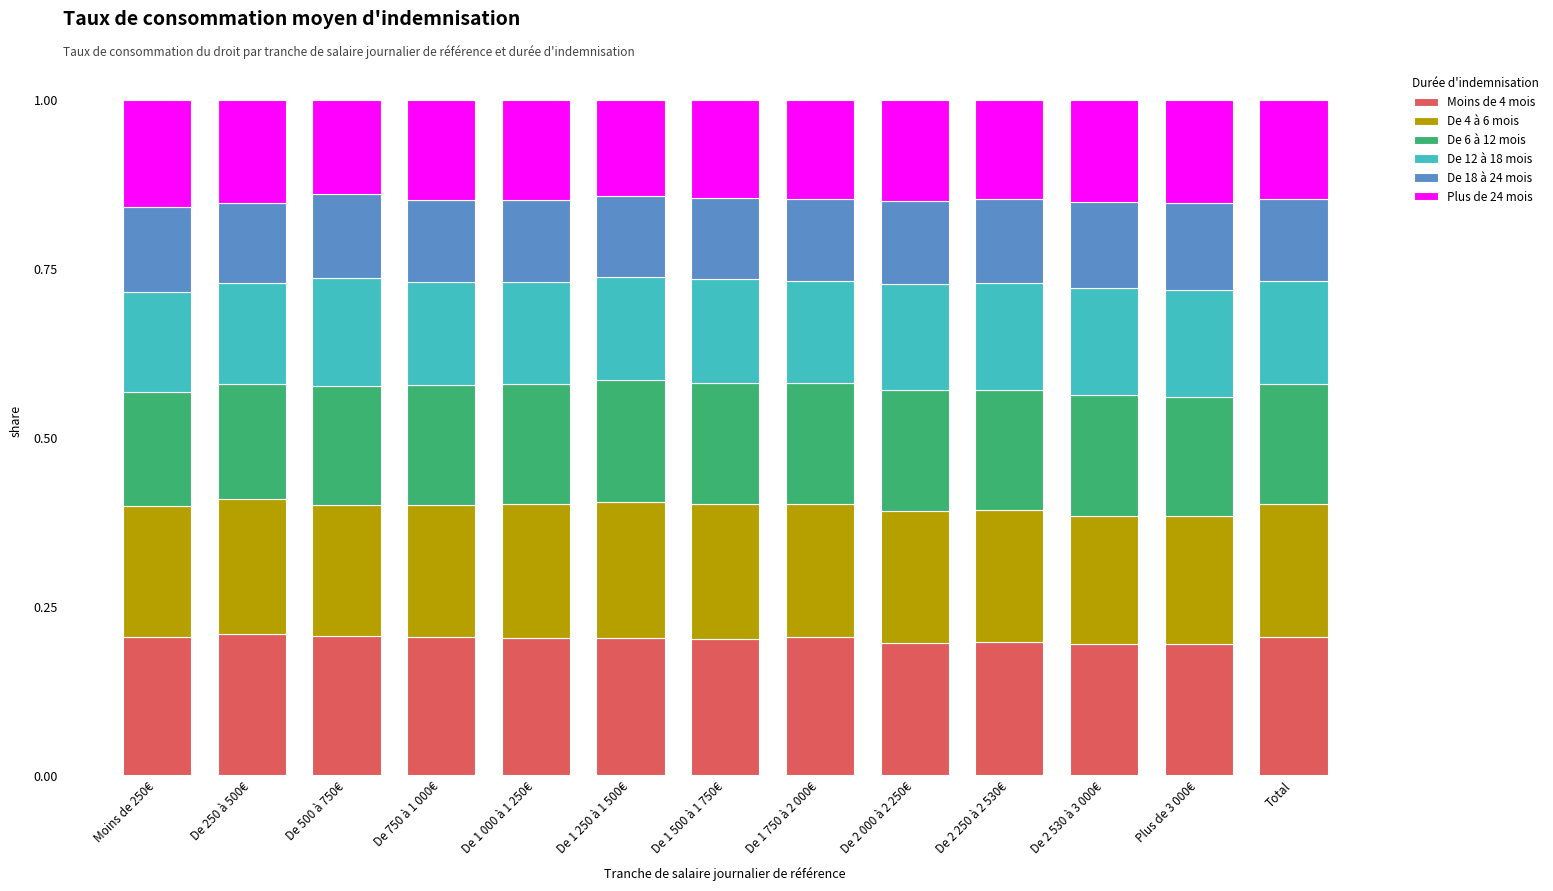

What is the total value across all series at Moins de 250€?

1.0